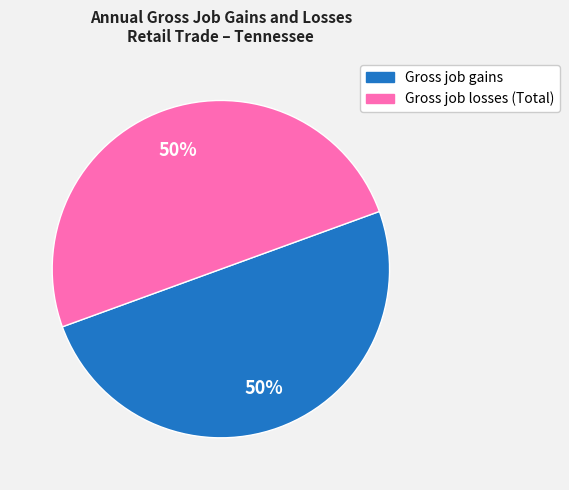

To the nearest percent, what is the average slice percentage?

50%